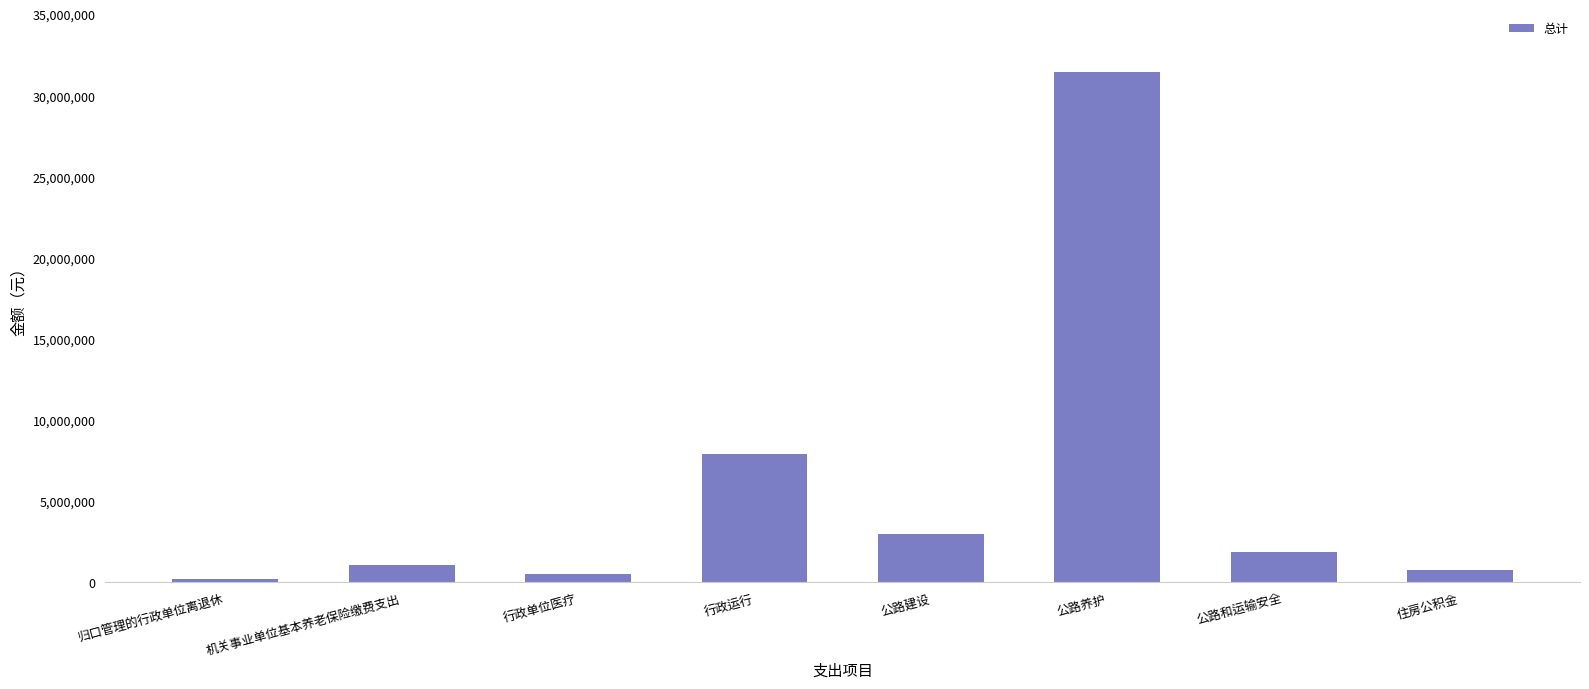

Count the number of categories in the chart.

8